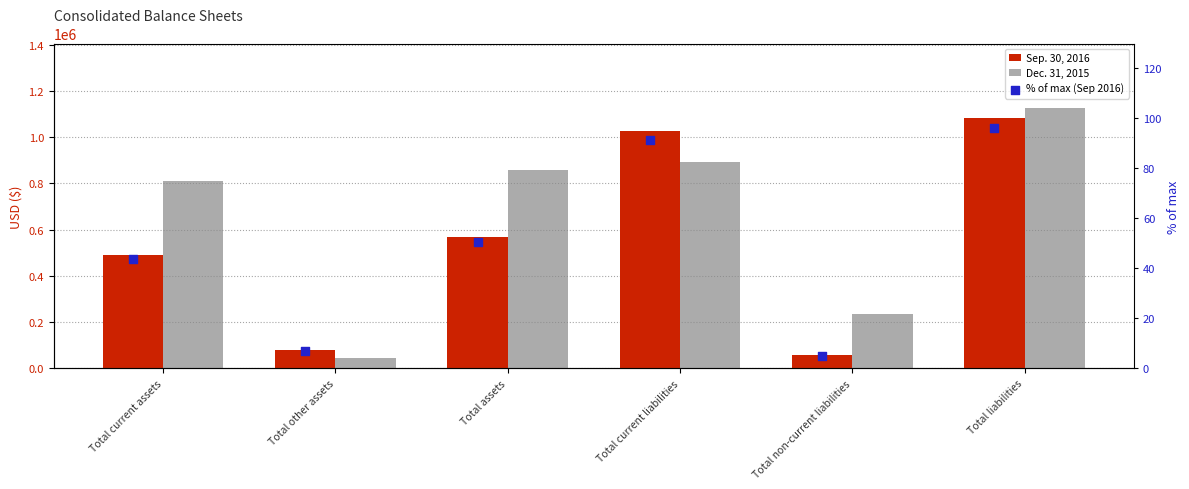

At how many categories does at least one series exceed 417688?

4